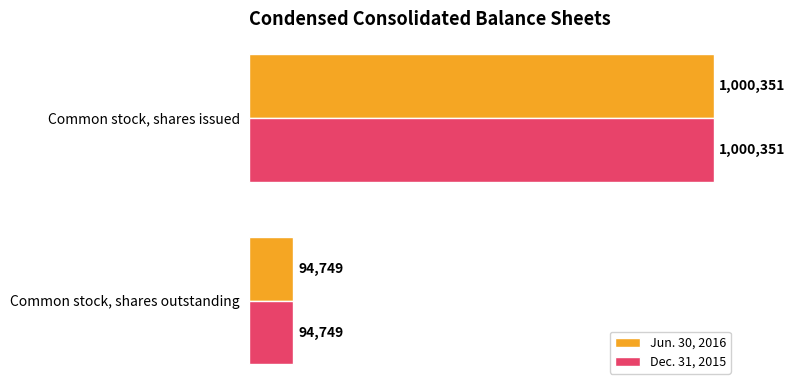

What are all the series names shown in the legend?

Jun. 30, 2016, Dec. 31, 2015